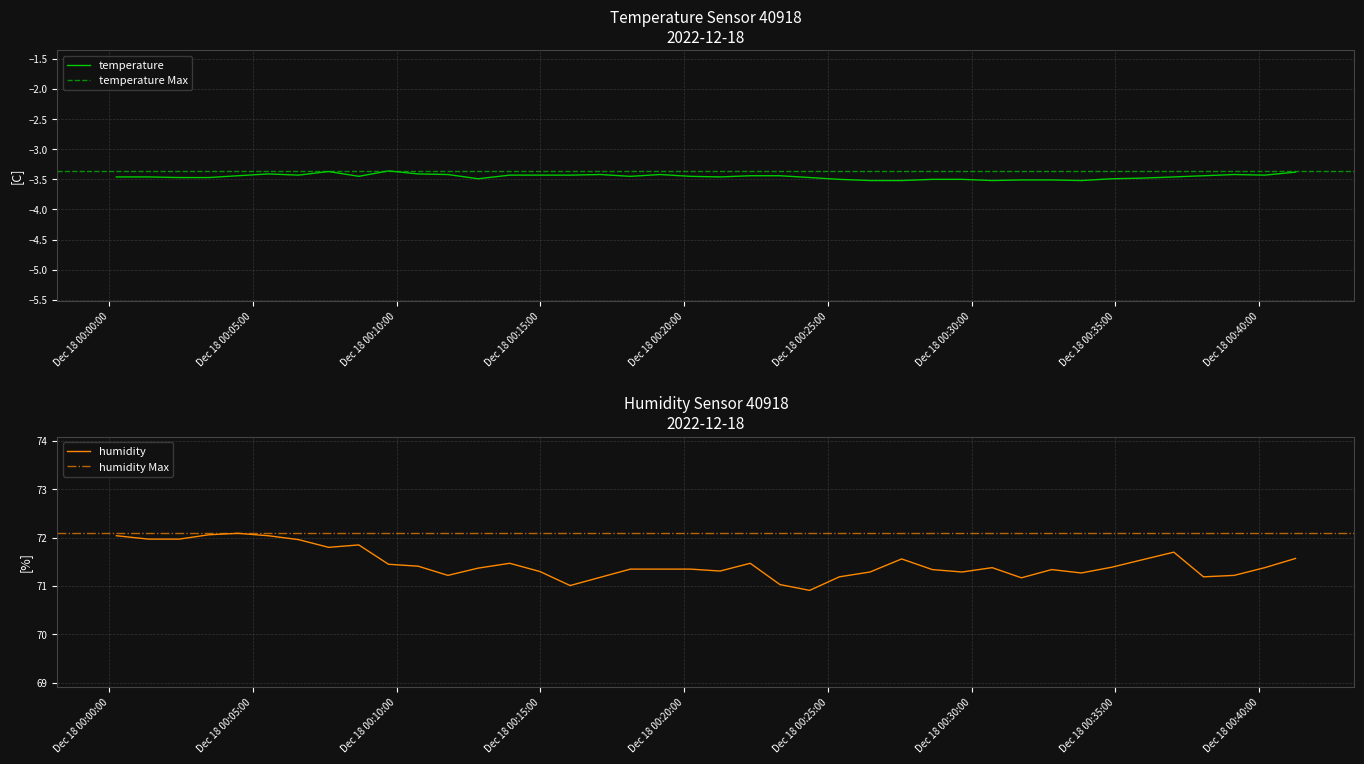

The humidity series shows 71.3 at 2022-12-18T00:19:10. True or false?

True